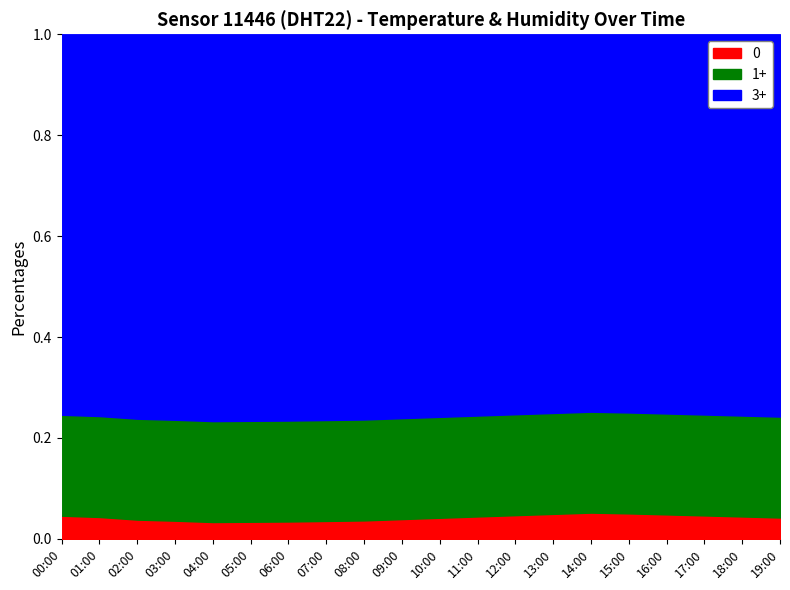

Rank the categories by value from highest to lowest.

14:00, 15:00, 13:00, 16:00, 12:00, 17:00, 00:00, 11:00, 18:00, 01:00, 19:00, 10:00, 09:00, 02:00, 08:00, 03:00, 07:00, 06:00, 05:00, 04:00